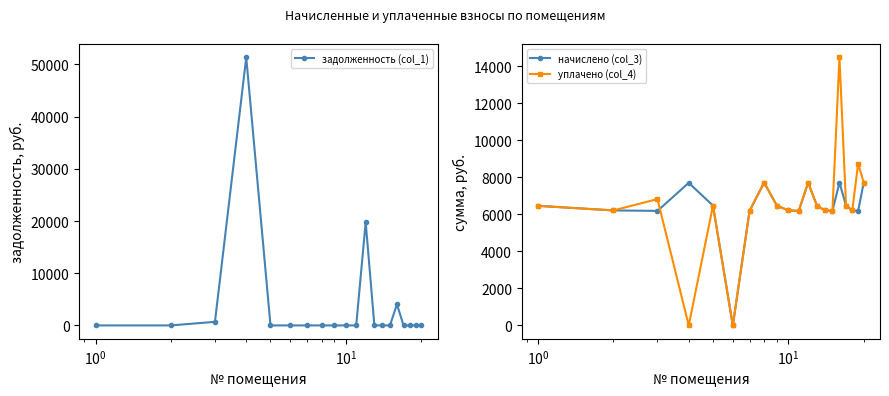

What is the maximum value for уплачено (col_4)?

14474.5